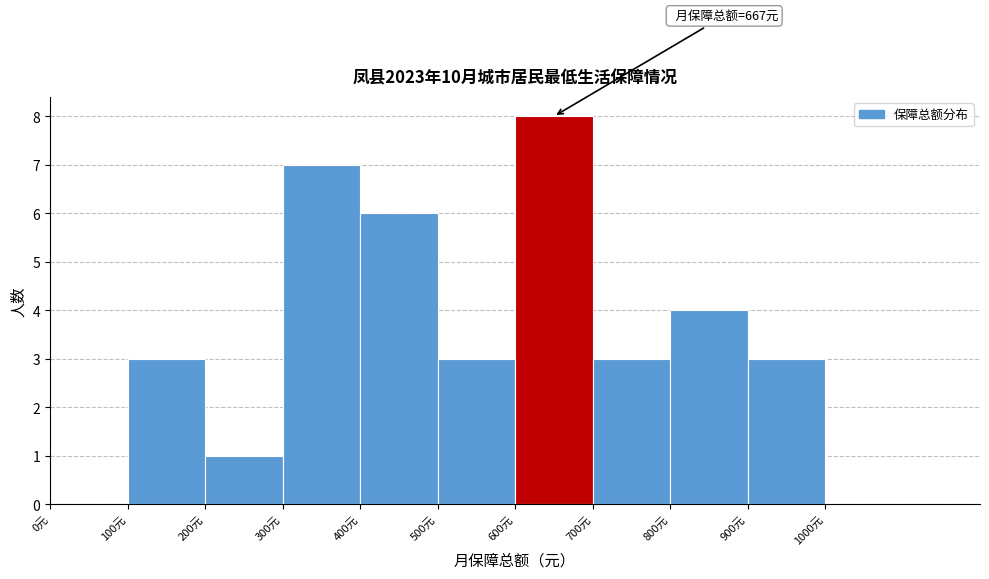

Over which range of the x-axis is the bar tallest?

600 to 700